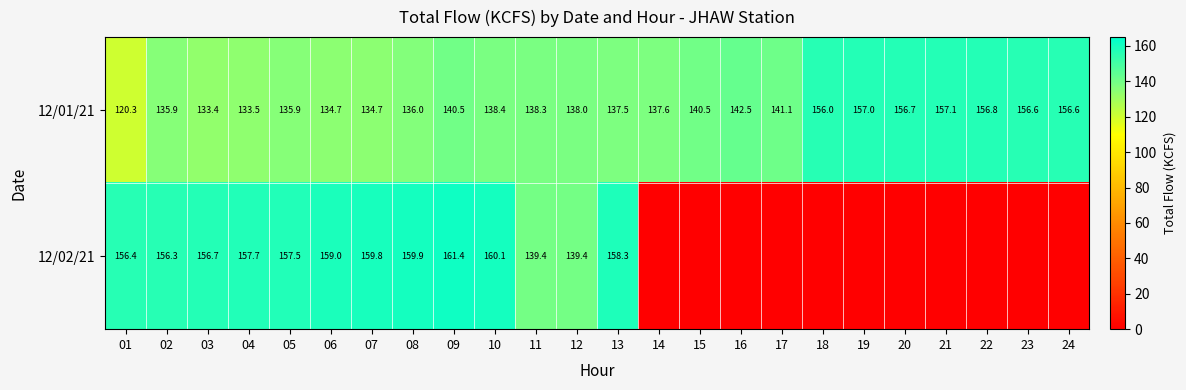

Rank the series at 07 from lowest to highest value.

12/01/21, 12/02/21